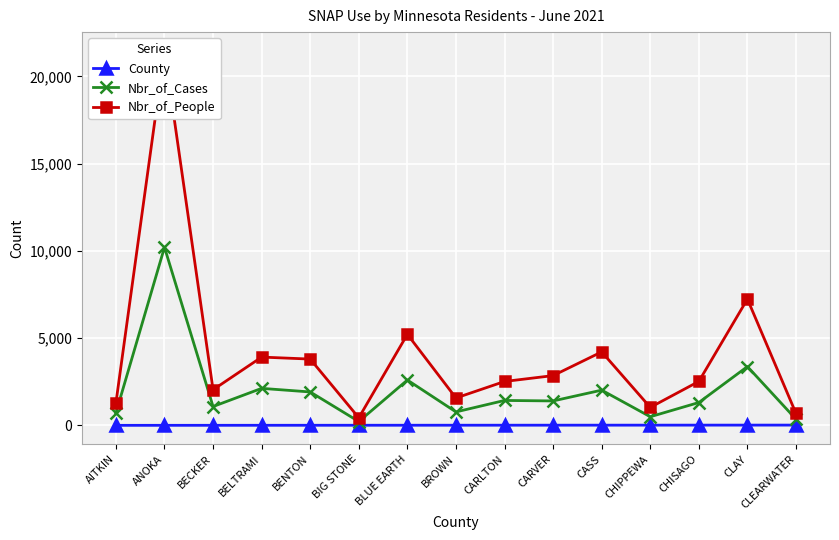

Is it true that Nbr_of_Cases equals 1080 at BECKER?

True